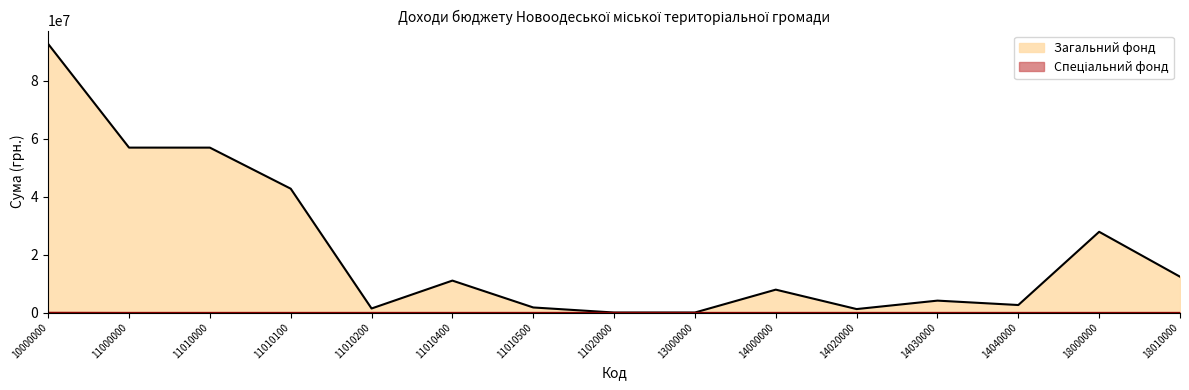

What is the value of the Спеціальний фонд point at the 1st from the left?

38000